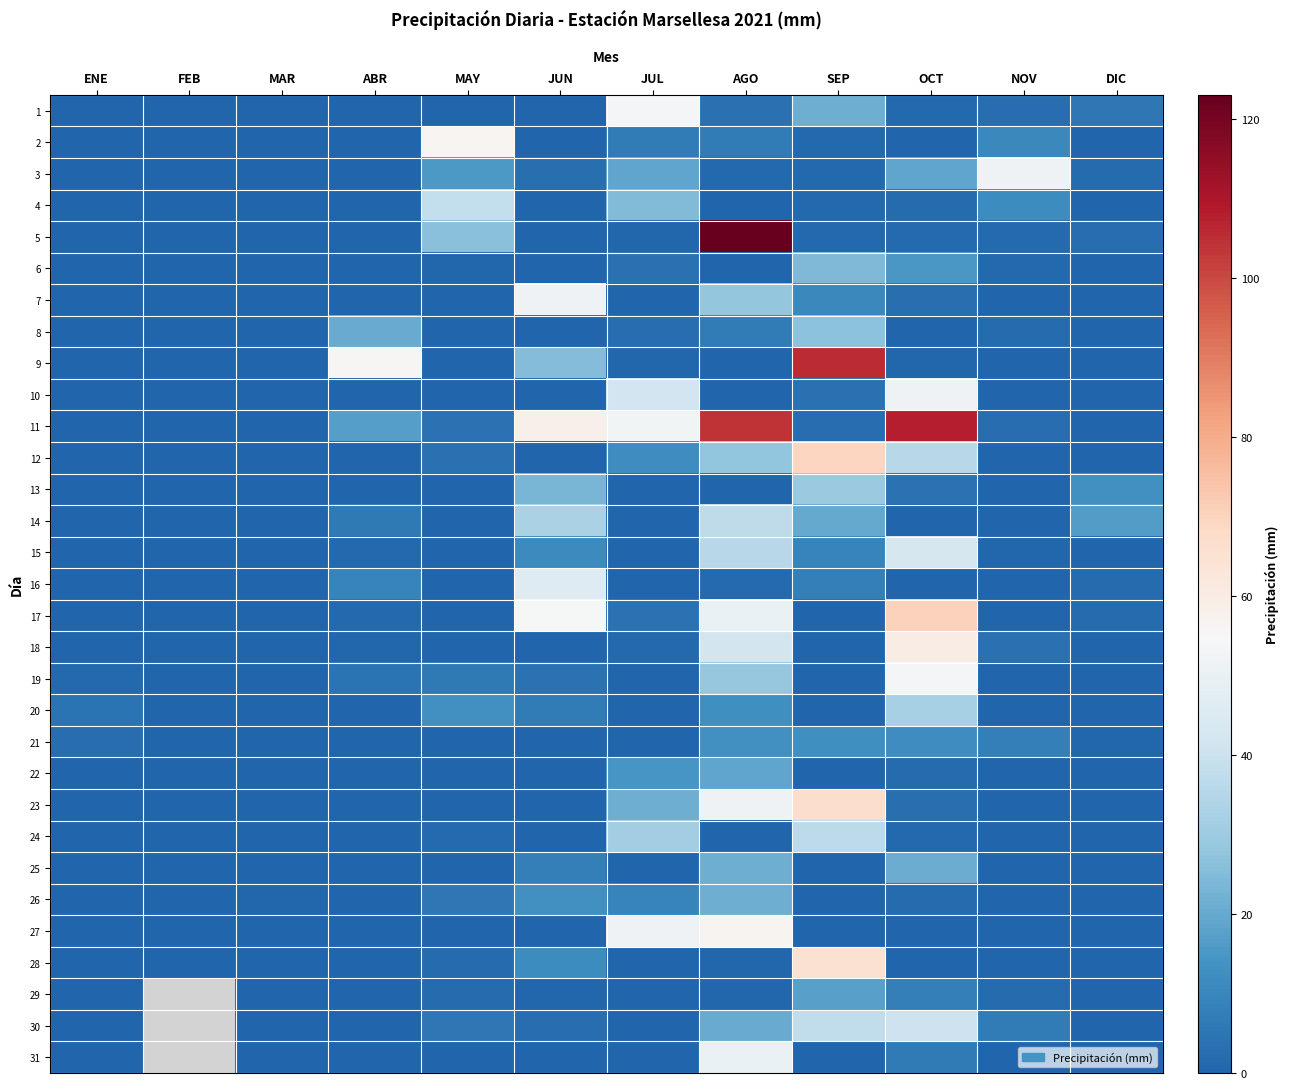

Reading left to right, list all the values displayed in this chart.

1: ENE=0.2	FEB=0.0	MAR=0.0	ABR=0.0	MAY=0.0	JUN=0.0	JUL=53.8	AGO=3.6	SEP=21.4	OCT=1.0	NOV=2.6	DIC=5.6
2: ENE=0.0	FEB=0.0	MAR=0.0	ABR=0.0	MAY=55.8	JUN=0.0	JUL=7.0	AGO=7.2	SEP=1.2	OCT=0.2	NOV=10.6	DIC=0.0
3: ENE=0.0	FEB=0.0	MAR=0.0	ABR=0.0	MAY=15.4	JUN=3.0	JUL=18.8	AGO=1.2	SEP=1.4	OCT=18.8	NOV=51.8	DIC=2.0
4: ENE=0.0	FEB=0.0	MAR=0.0	ABR=0.0	MAY=38.4	JUN=0.2	JUL=24.6	AGO=0.2	SEP=1.4	OCT=2.0	NOV=12.0	DIC=0.2
5: ENE=0.0	FEB=0.0	MAR=0.0	ABR=0.0	MAY=26.2	JUN=0.0	JUL=0.8	AGO=123.0	SEP=1.2	OCT=1.6	NOV=1.8	DIC=2.6
6: ENE=0.0	FEB=0.0	MAR=0.0	ABR=0.0	MAY=0.6	JUN=0.2	JUL=3.6	AGO=0.4	SEP=24.4	OCT=15.0	NOV=1.4	DIC=0.0
7: ENE=0.0	FEB=0.0	MAR=0.0	ABR=0.0	MAY=0.4	JUN=51.8	JUL=0.0	AGO=28.0	SEP=10.8	OCT=3.2	NOV=0.0	DIC=0.0
8: ENE=0.0	FEB=0.0	MAR=0.0	ABR=20.2	MAY=0.0	JUN=0.2	JUL=2.8	AGO=6.8	SEP=26.8	OCT=0.4	NOV=2.2	DIC=0.0
9: ENE=0.0	FEB=0.0	MAR=0.0	ABR=55.6	MAY=0.0	JUN=25.4	JUL=0.6	AGO=0.2	SEP=105.4	OCT=0.6	NOV=0.0	DIC=0.0
10: ENE=0.0	FEB=0.0	MAR=0.0	ABR=0.2	MAY=0.0	JUN=0.4	JUL=41.4	AGO=0.0	SEP=3.4	OCT=51.8	NOV=0.4	DIC=0.0
11: ENE=0.0	FEB=0.0	MAR=0.0	ABR=17.2	MAY=4.2	JUN=58.2	JUL=52.6	AGO=103.8	SEP=2.6	OCT=107.8	NOV=2.8	DIC=0.0
12: ENE=0.0	FEB=0.0	MAR=0.0	ABR=0.2	MAY=3.8	JUN=0.2	JUL=12.2	AGO=27.6	SEP=69.6	OCT=35.6	NOV=0.0	DIC=0.0
13: ENE=0.0	FEB=0.0	MAR=0.0	ABR=0.0	MAY=0.0	JUN=23.2	JUL=0.0	AGO=0.2	SEP=29.6	OCT=4.0	NOV=0.0	DIC=13.2
14: ENE=0.0	FEB=0.0	MAR=0.0	ABR=6.2	MAY=0.0	JUN=32.8	JUL=0.0	AGO=37.0	SEP=20.0	OCT=0.0	NOV=0.4	DIC=16.6
15: ENE=0.0	FEB=0.0	MAR=0.0	ABR=1.0	MAY=0.0	JUN=11.4	JUL=0.0	AGO=36.0	SEP=9.4	OCT=43.0	NOV=0.8	DIC=0.0
16: ENE=0.0	FEB=0.0	MAR=0.0	ABR=9.4	MAY=0.0	JUN=46.0	JUL=0.0	AGO=1.8	SEP=7.8	OCT=0.2	NOV=0.0	DIC=2.2
17: ENE=0.0	FEB=0.0	MAR=0.0	ABR=1.2	MAY=0.0	JUN=54.2	JUL=4.0	AGO=50.0	SEP=0.2	OCT=70.6	NOV=0.0	DIC=2.0
18: ENE=0.0	FEB=0.0	MAR=0.0	ABR=0.6	MAY=0.0	JUN=0.2	JUL=1.0	AGO=42.0	SEP=0.0	OCT=60.0	NOV=3.6	DIC=0.0
19: ENE=1.0	FEB=0.0	MAR=0.0	ABR=4.6	MAY=6.0	JUN=4.2	JUL=0.0	AGO=28.6	SEP=0.4	OCT=53.8	NOV=0.2	DIC=0.0
20: ENE=4.4	FEB=0.0	MAR=0.0	ABR=0.0	MAY=13.4	JUN=7.2	JUL=0.0	AGO=12.8	SEP=0.0	OCT=32.6	NOV=0.2	DIC=0.4
21: ENE=2.8	FEB=0.0	MAR=0.0	ABR=0.2	MAY=0.2	JUN=0.2	JUL=0.0	AGO=13.0	SEP=12.6	OCT=12.4	NOV=7.8	DIC=0.6
22: ENE=0.0	FEB=0.0	MAR=0.0	ABR=0.0	MAY=0.0	JUN=0.0	JUL=14.8	AGO=18.8	SEP=0.2	OCT=2.4	NOV=0.2	DIC=0.2
23: ENE=0.0	FEB=0.0	MAR=0.0	ABR=0.0	MAY=0.0	JUN=0.2	JUL=21.4	AGO=51.6	SEP=66.6	OCT=3.0	NOV=0.0	DIC=0.0
24: ENE=0.0	FEB=0.0	MAR=0.0	ABR=0.0	MAY=1.6	JUN=0.0	JUL=30.8	AGO=0.0	SEP=36.6	OCT=1.2	NOV=0.0	DIC=0.0
25: ENE=0.0	FEB=0.0	MAR=0.0	ABR=0.0	MAY=0.0	JUN=8.0	JUL=0.0	AGO=21.4	SEP=0.0	OCT=20.8	NOV=0.0	DIC=0.0
26: ENE=0.0	FEB=0.0	MAR=0.6	ABR=0.0	MAY=5.6	JUN=13.2	JUL=9.4	AGO=21.6	SEP=0.2	OCT=2.4	NOV=0.0	DIC=0.0
27: ENE=0.0	FEB=0.0	MAR=0.0	ABR=0.0	MAY=0.4	JUN=0.4	JUL=51.8	AGO=56.4	SEP=0.0	OCT=0.0	NOV=0.0	DIC=0.0
28: ENE=0.0	FEB=0.0	MAR=0.0	ABR=0.4	MAY=2.4	JUN=12.0	JUL=0.2	AGO=0.6	SEP=65.0	OCT=0.0	NOV=0.4	DIC=0.0
29: ENE=0.0	FEB=0.0	MAR=0.0	ABR=0.0	MAY=2.4	JUN=0.6	JUL=0.0	AGO=0.8	SEP=17.6	OCT=7.8	NOV=2.4	DIC=0.0
30: ENE=0.0	FEB=0.0	MAR=0.2	ABR=0.0	MAY=5.6	JUN=2.6	JUL=0.0	AGO=20.2	SEP=37.6	OCT=40.4	NOV=7.2	DIC=0.0
31: ENE=0.0	FEB=0.0	MAR=0.0	ABR=0.0	MAY=0.0	JUN=0.0	JUL=0.0	AGO=50.4	SEP=0.0	OCT=6.4	NOV=0.0	DIC=0.0